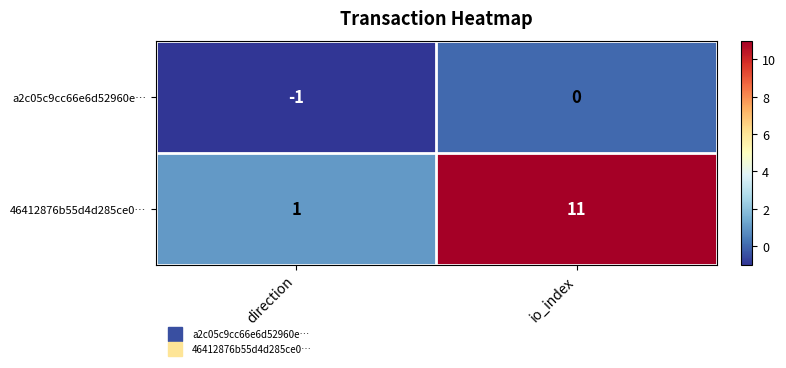

What is the difference between the 46412876b55d4d285ce0… values at io_index and direction?

10